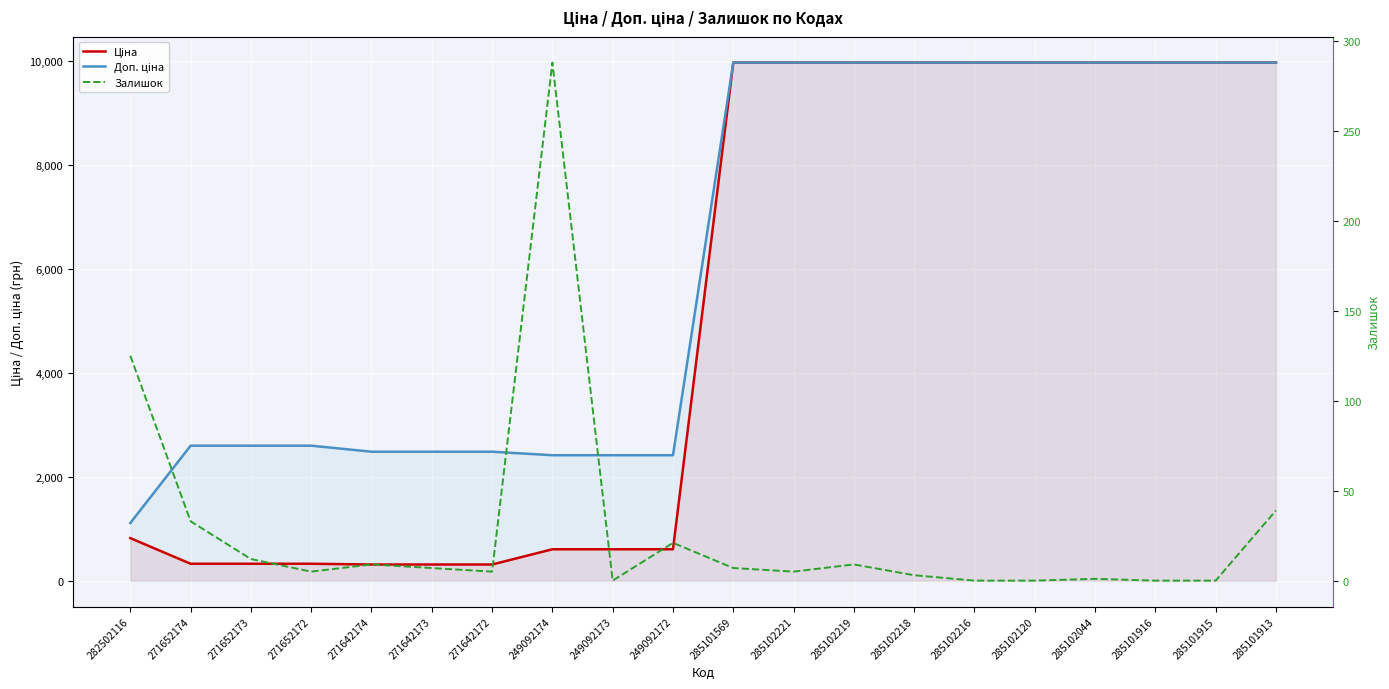

What is the total value across all series at 271652172?

2928.1